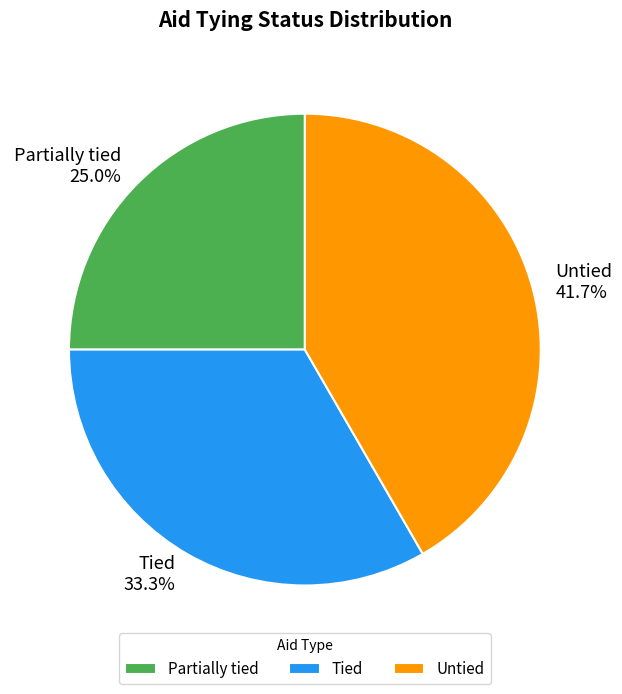

To the nearest percent, what is the average slice percentage?

33%